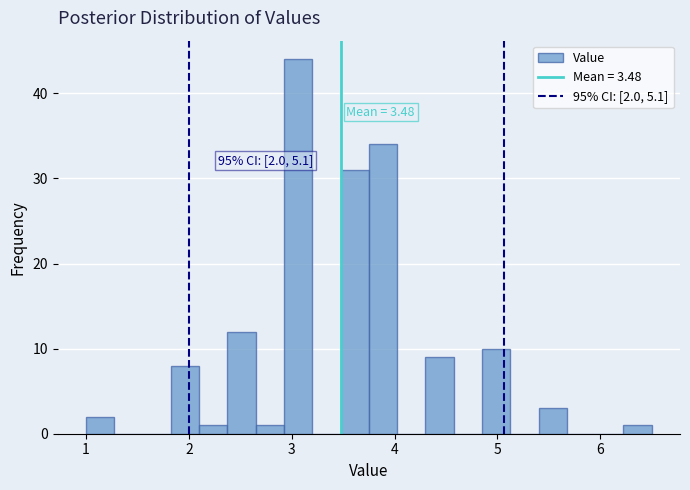

Read against the x-axis, roughly where is the centre of the tallest bar?

3.1